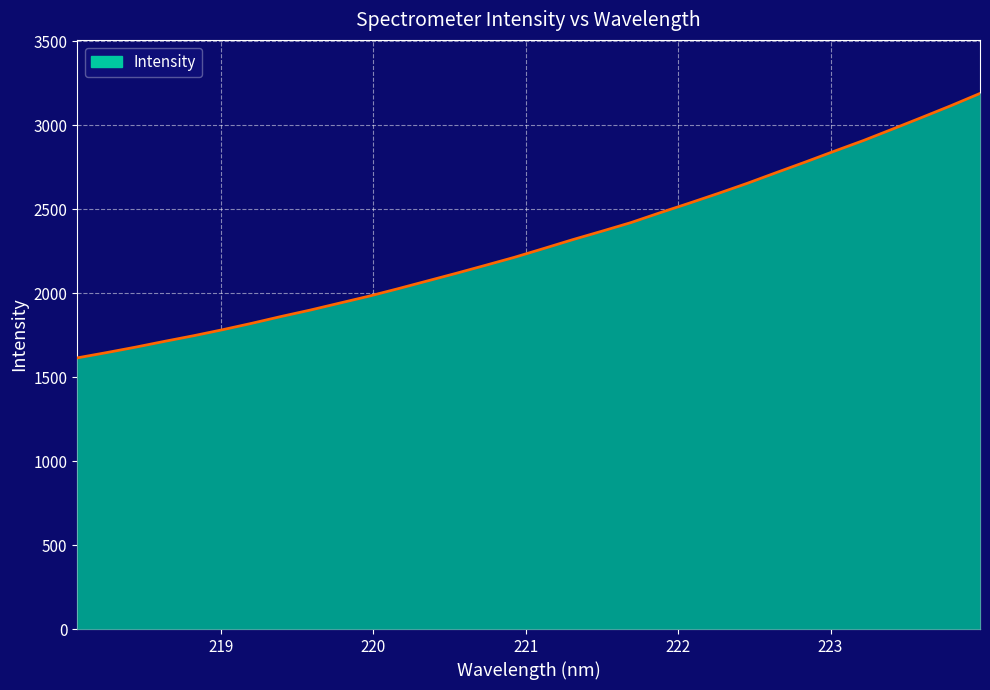

What is the difference between the maximum and minimum values?

1575.1